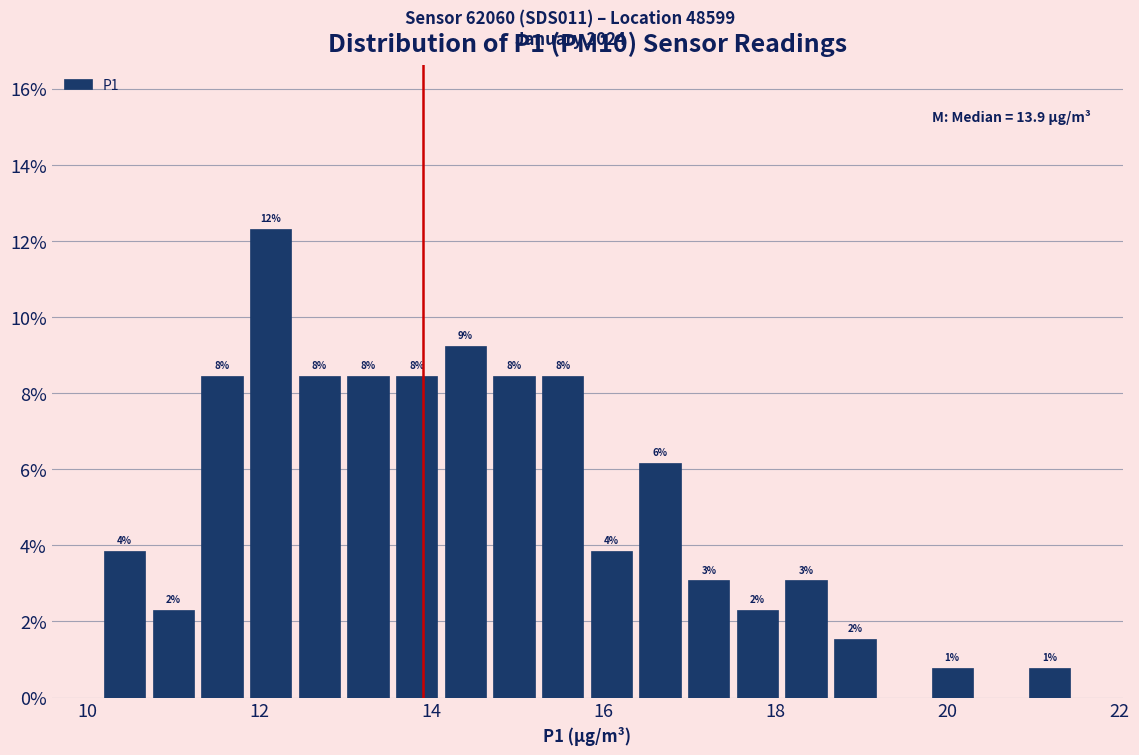

Around what value on the x-axis is the tallest bar? Give the approximate position of its centre, as read against the axis.

12.2